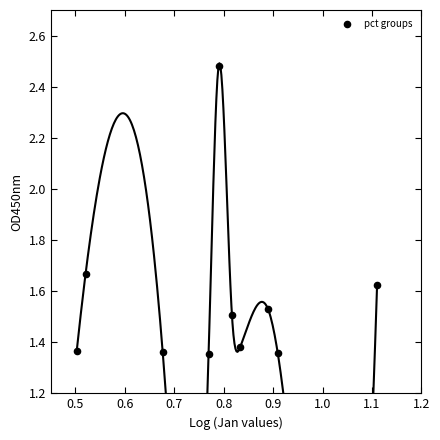

What is the average X value?

0.8